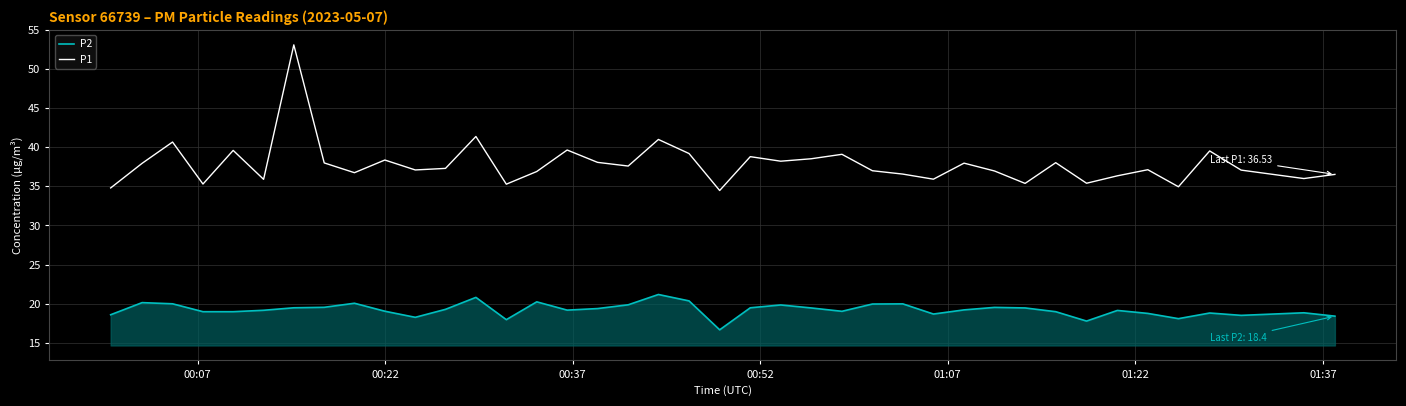

What is the minimum value for P1?

34.5